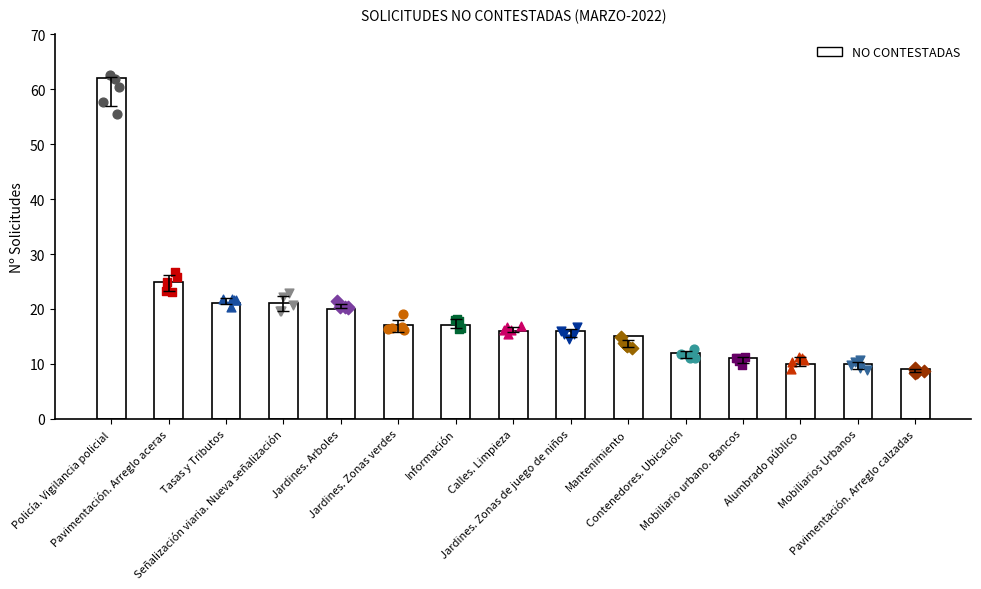

What is the change in value from Señalización viaria. Nueva señalización to Pavimentación. Arreglo calzadas?

-12